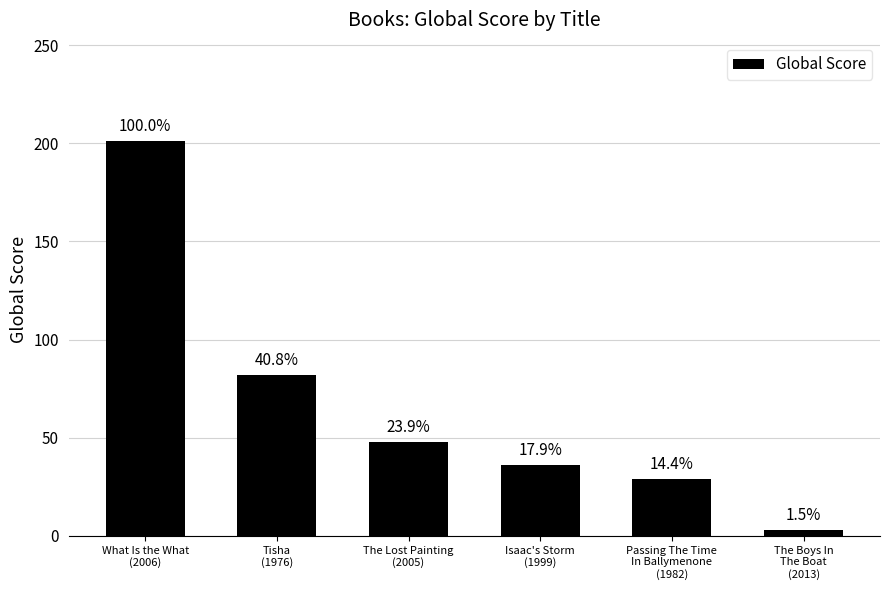

Are the bars horizontal?

No